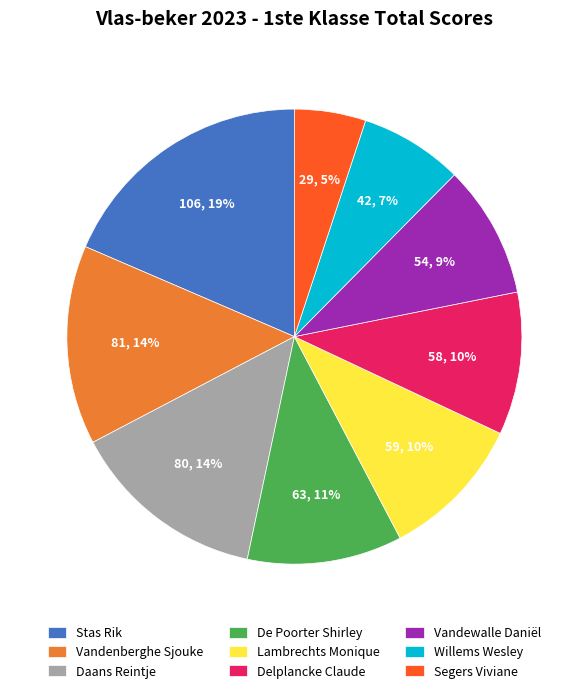

How many slices are in this pie chart?

9